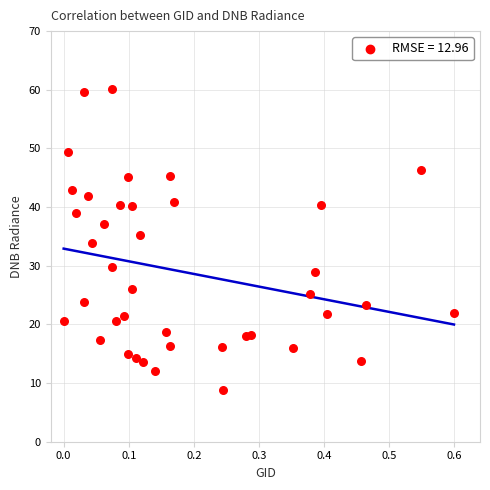

What is the range of X values (max minus min)?

0.6